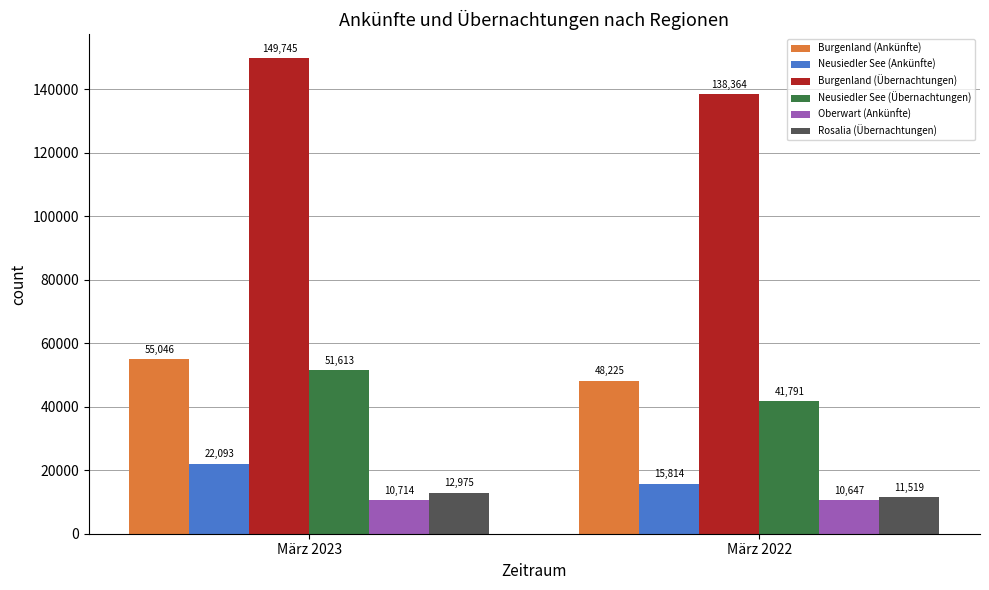

Which series has the widest spread of values?

Burgenland (Übernachtungen)